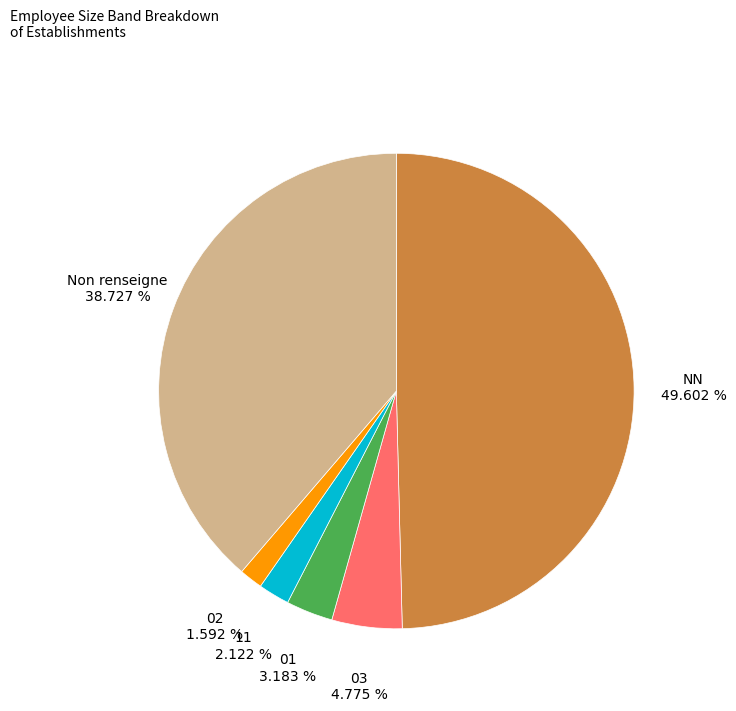

Between NN and 03, which is larger?

NN